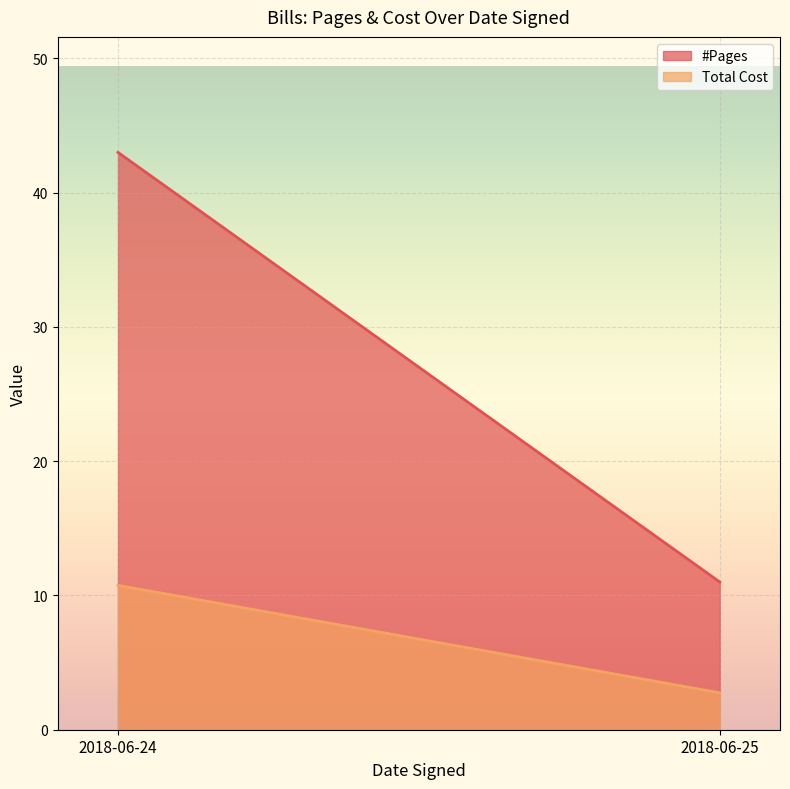

What is the sum of all Total Cost values?

13.5